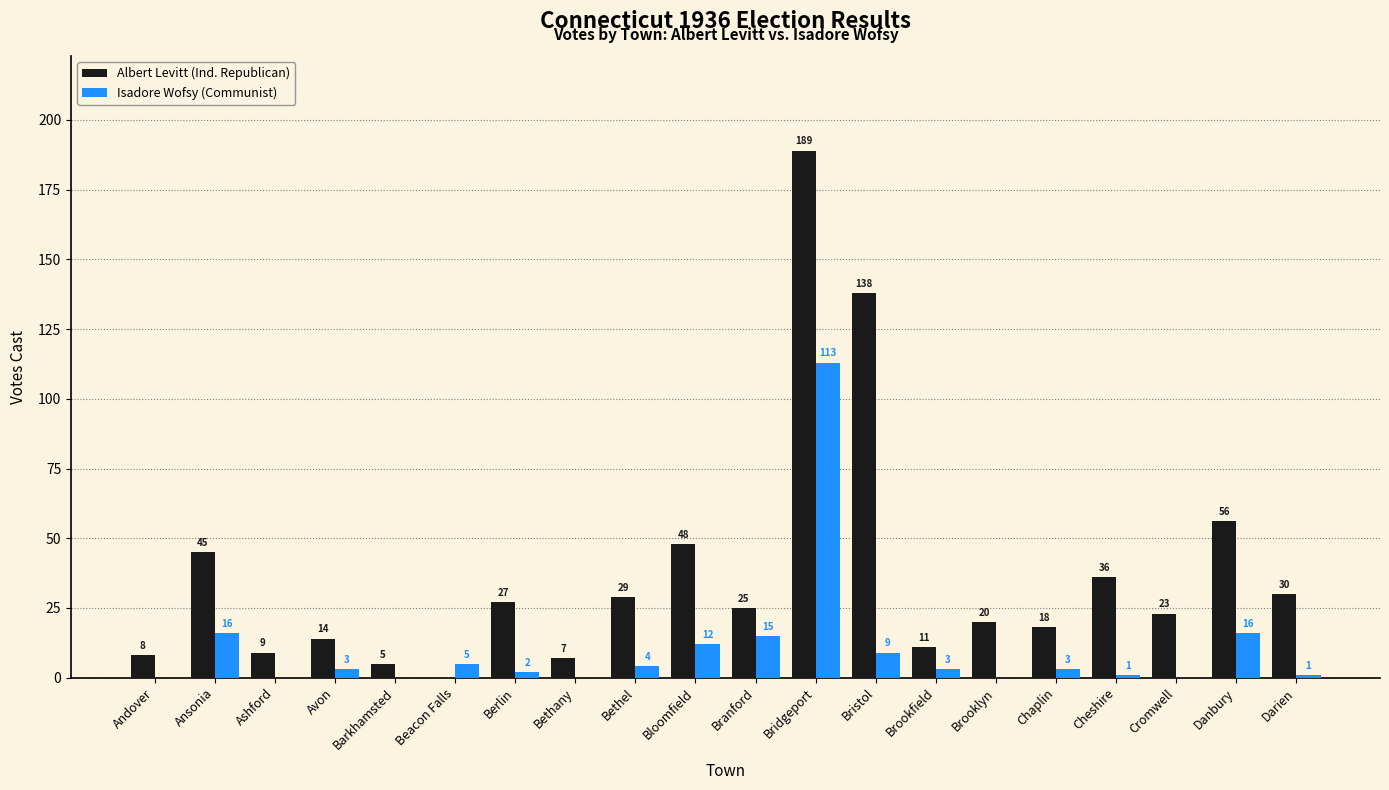

Are the bars horizontal?

No